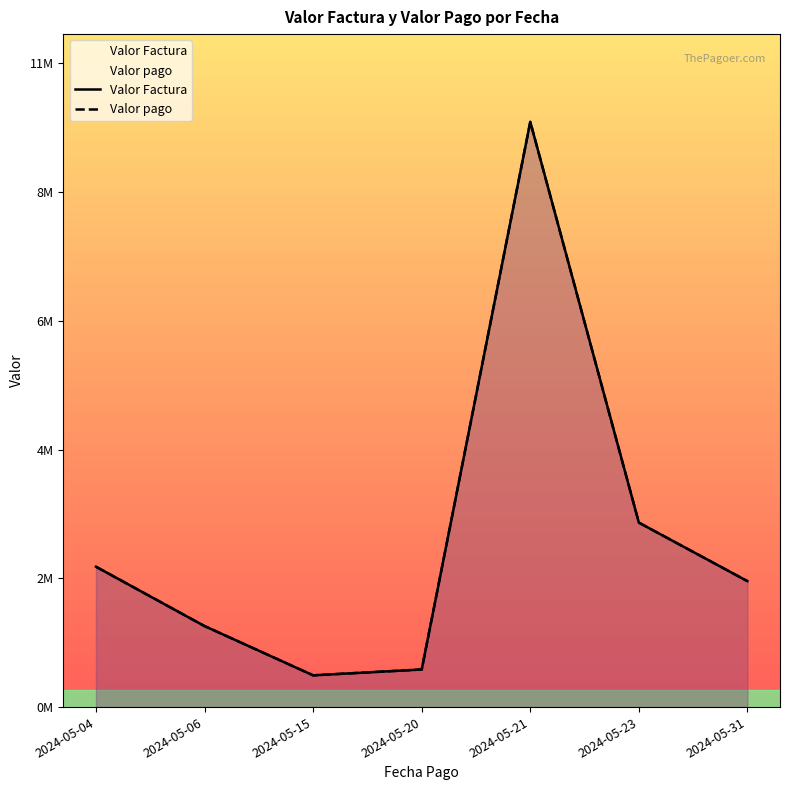

At 2024-05-20, list the series in order from largest to smallest.

Valor Factura, Valor pago